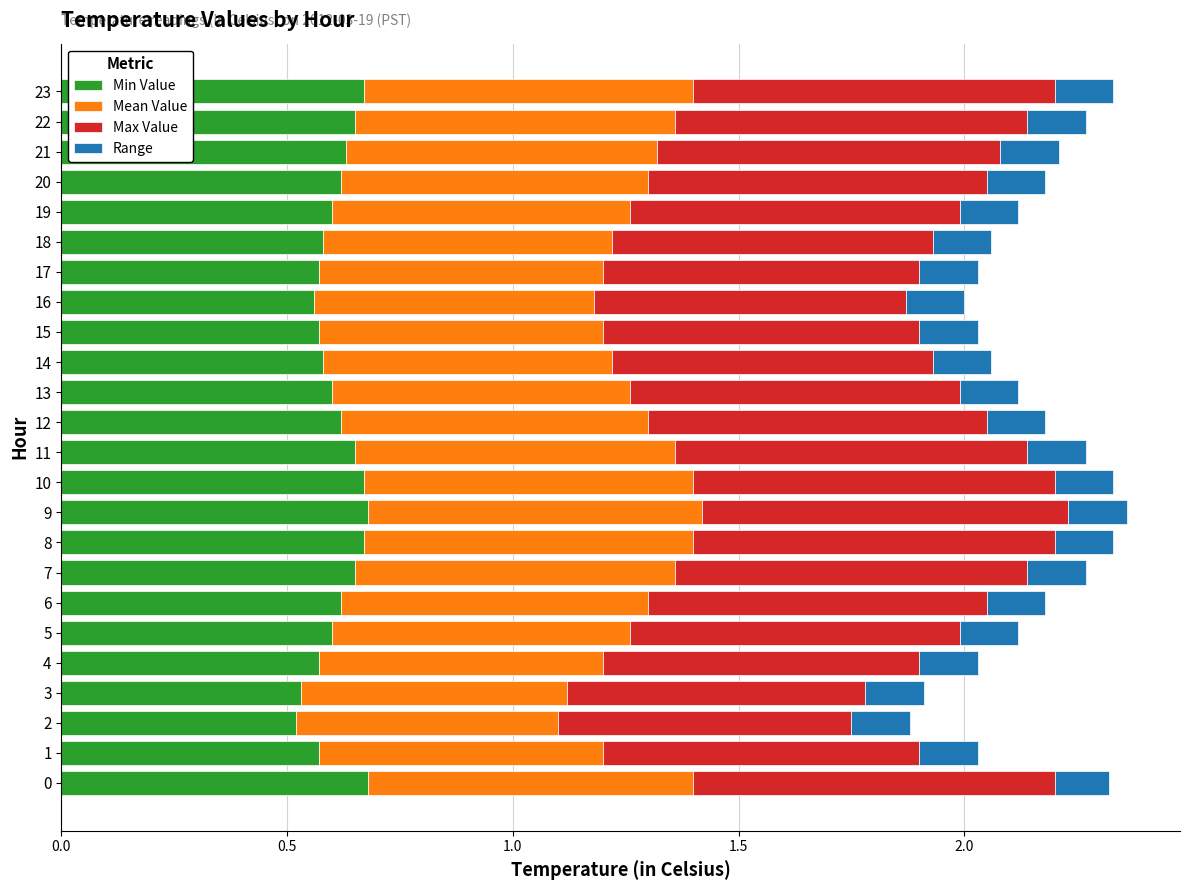

True or false: Min Value has a value of 0.6 at 4.

True